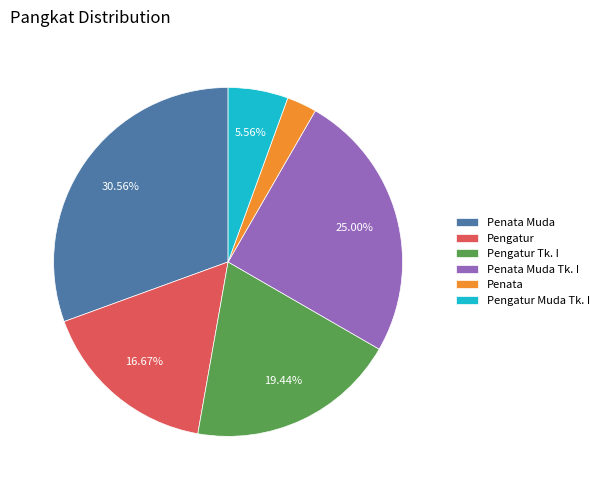

Which slice is the smallest?

Penata